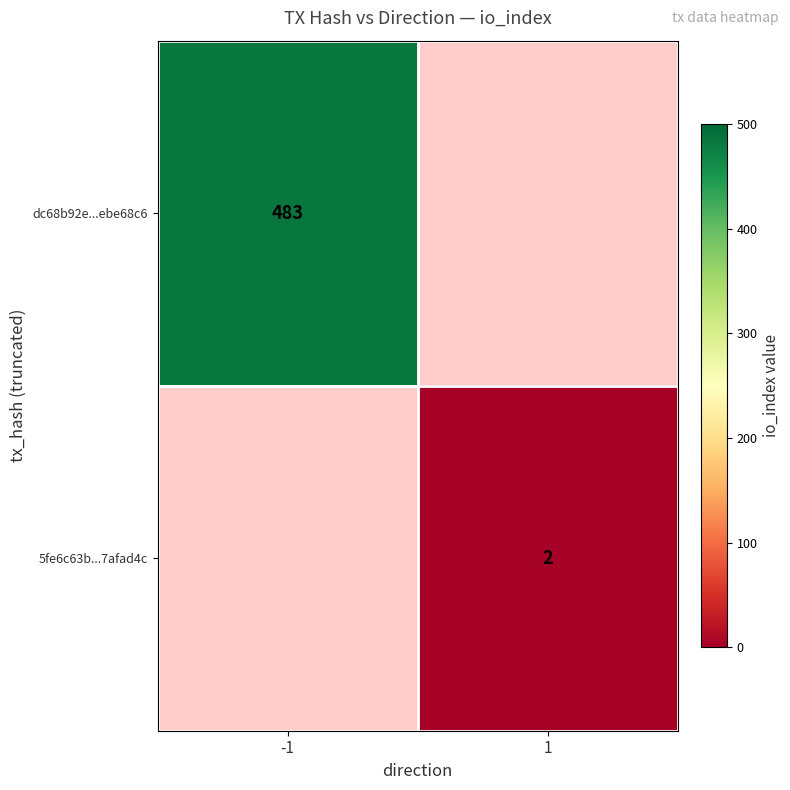

At how many categories does at least one series exceed 326?

1